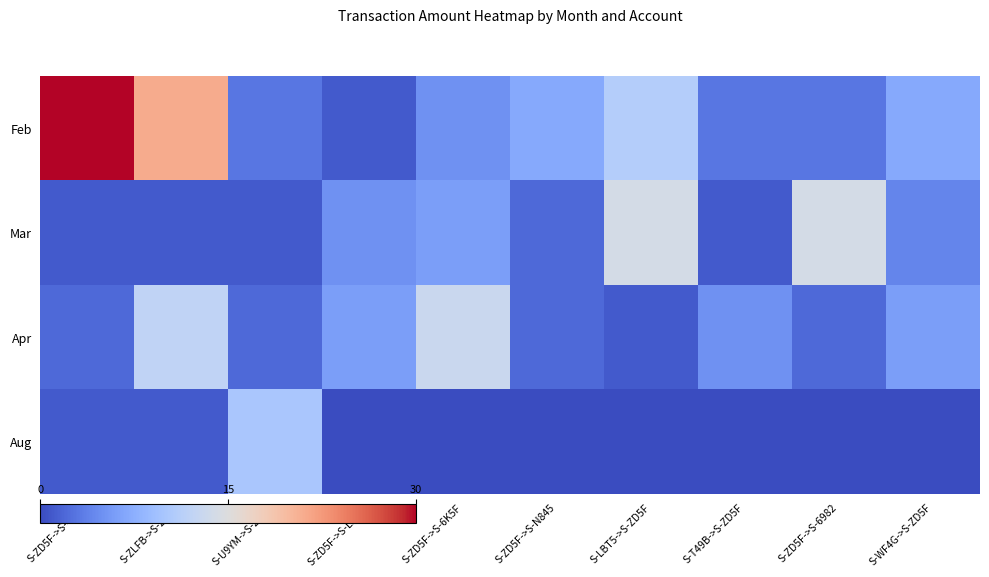

Which category has the highest value across all series?

S-ZD5F->S-4Y3L